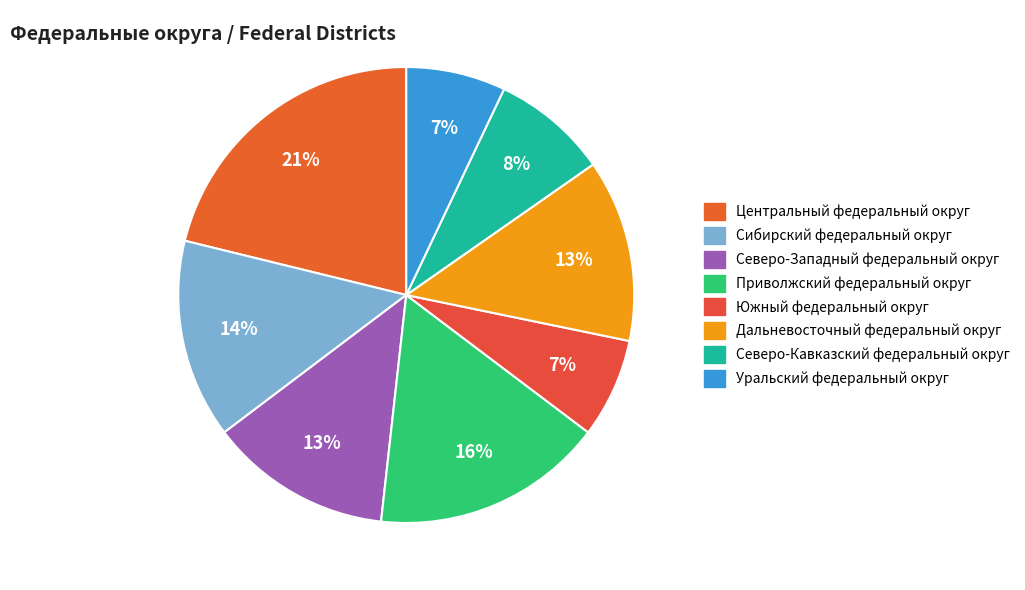

Is Южный федеральный округ the majority of the pie?

No